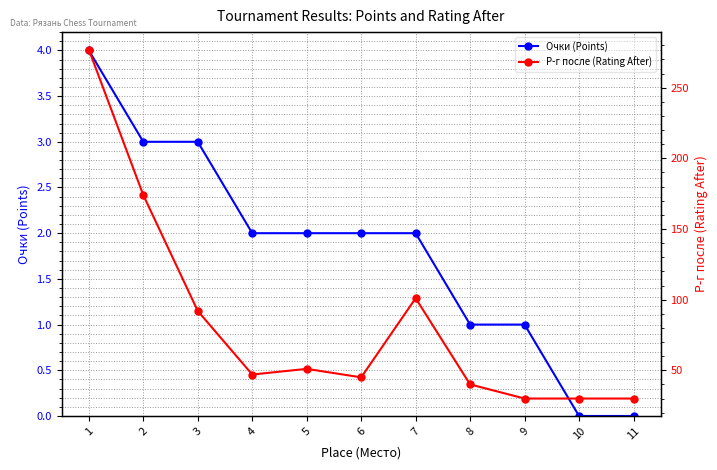

Is it true that Очки (Points) equals 3 at 4?

False